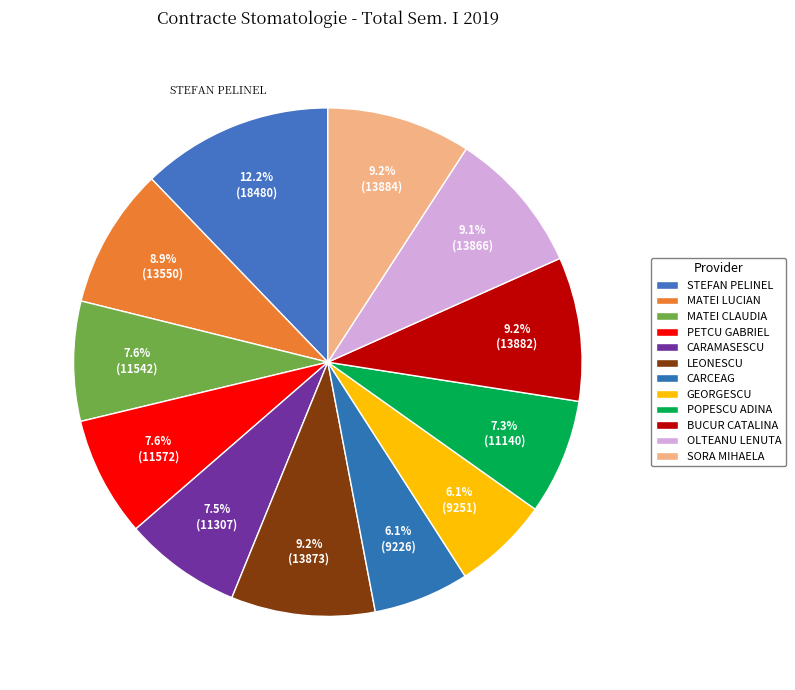

How many slices are in this pie chart?

12